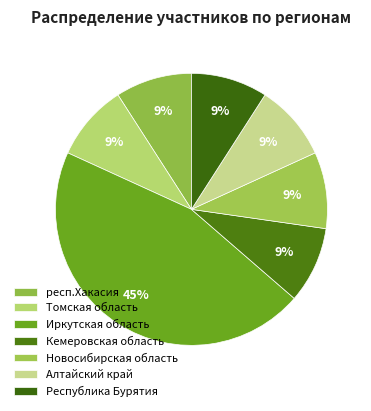

True or false: Республика Бурятия accounts for 9% of the total.

True